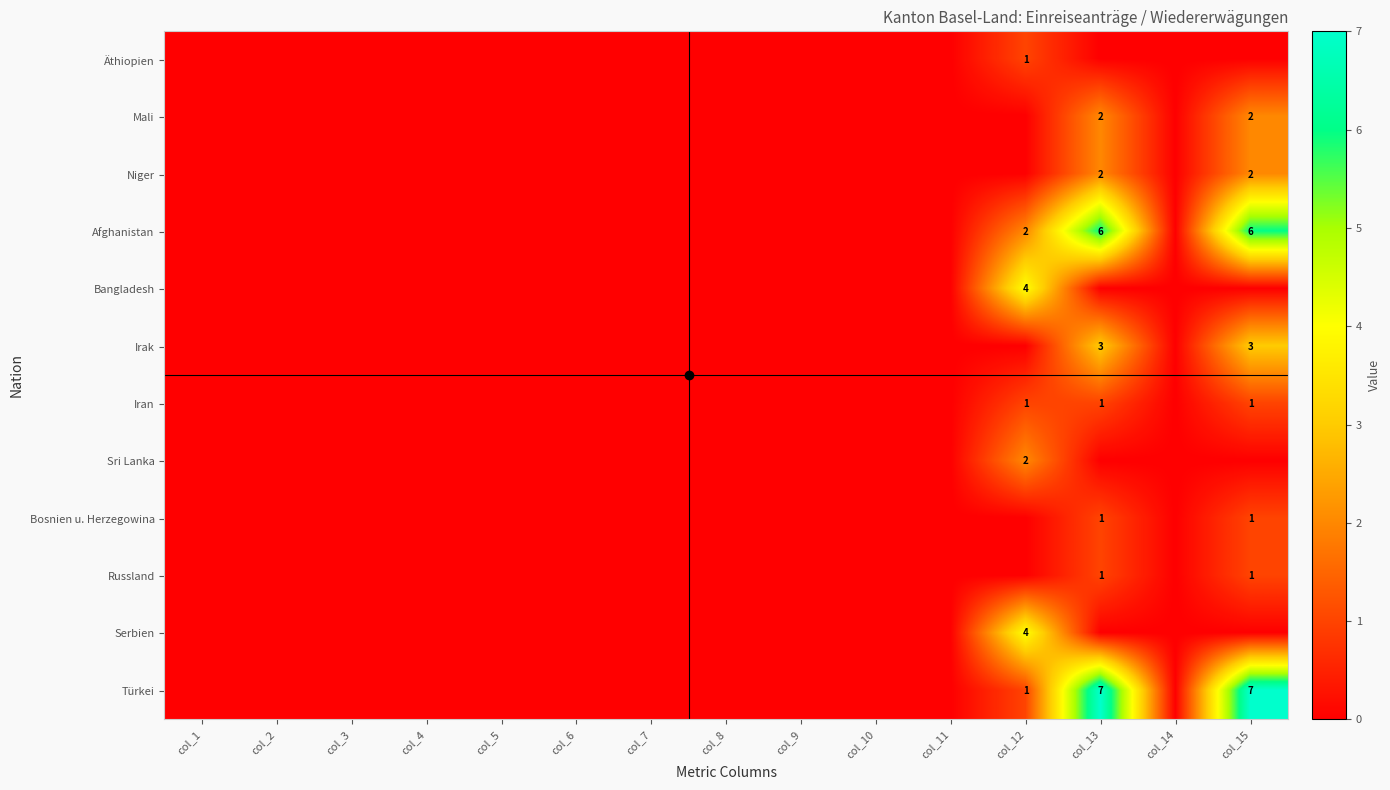

The Mali series shows 2 at col_13. True or false?

True